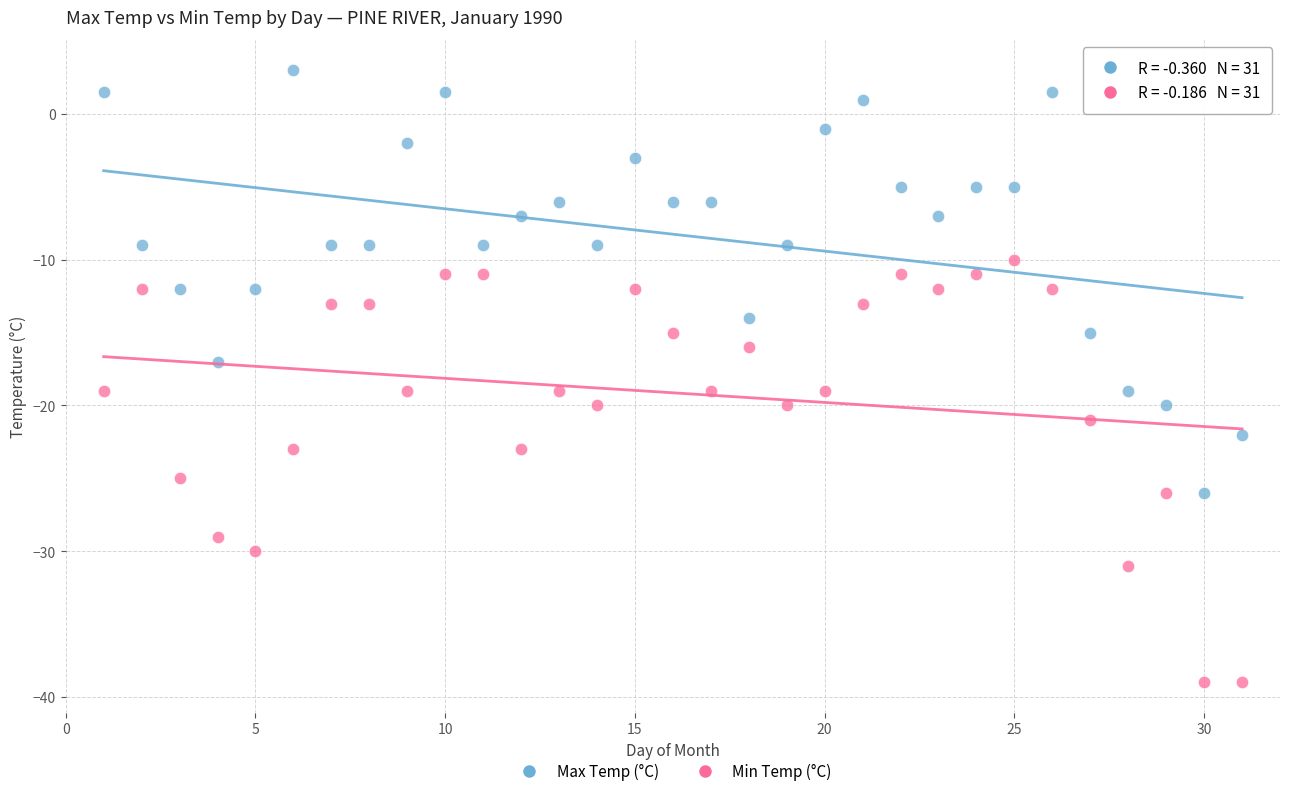

Which series reaches the minimum Y coordinate?

Min Temp (°C)